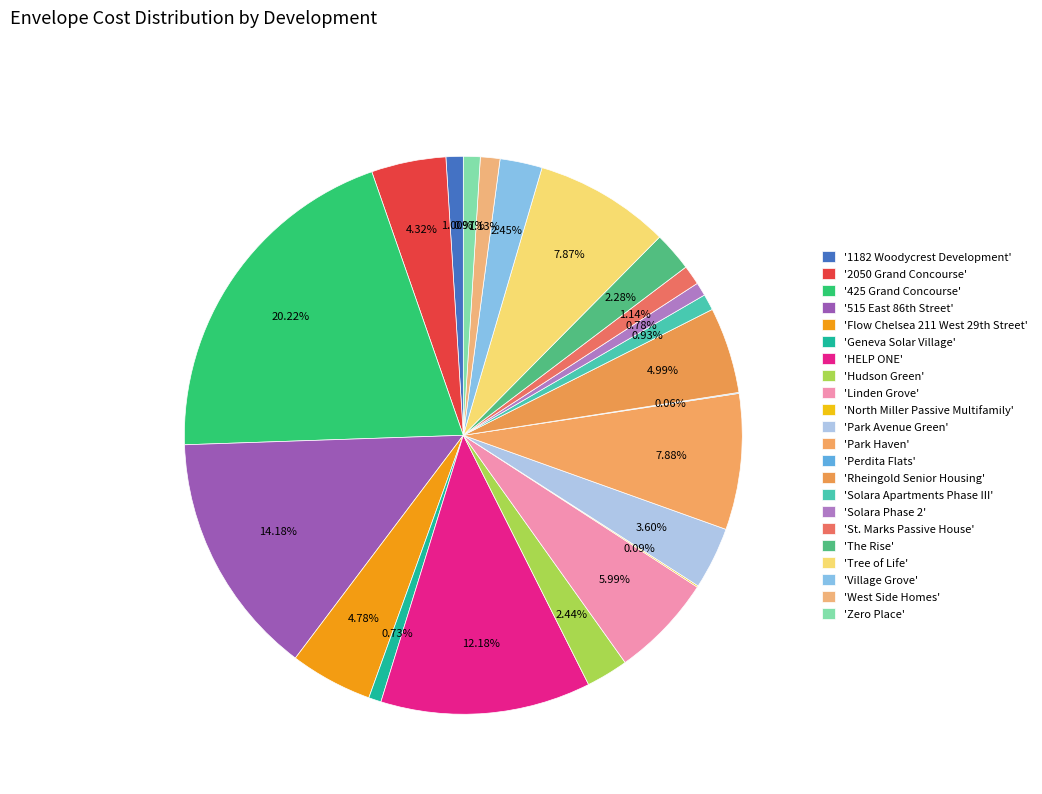

How many slices are in this pie chart?

22